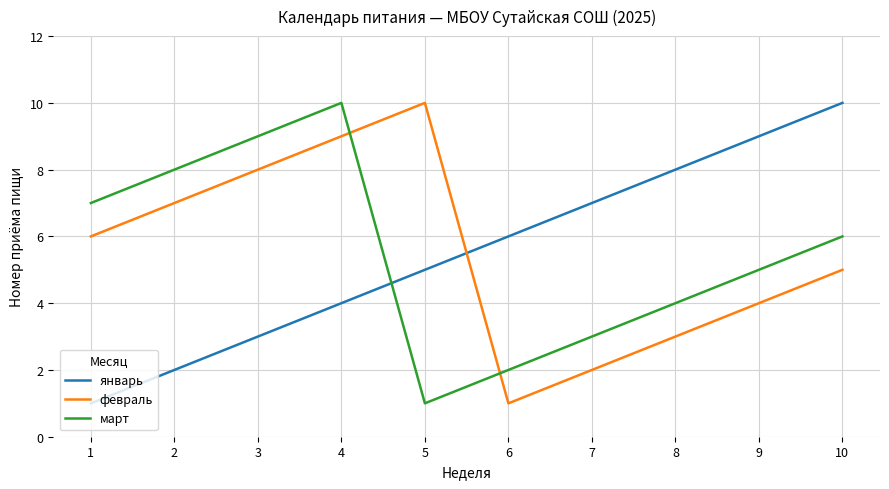

What is the sum of the январь values at 10 and 4?

14